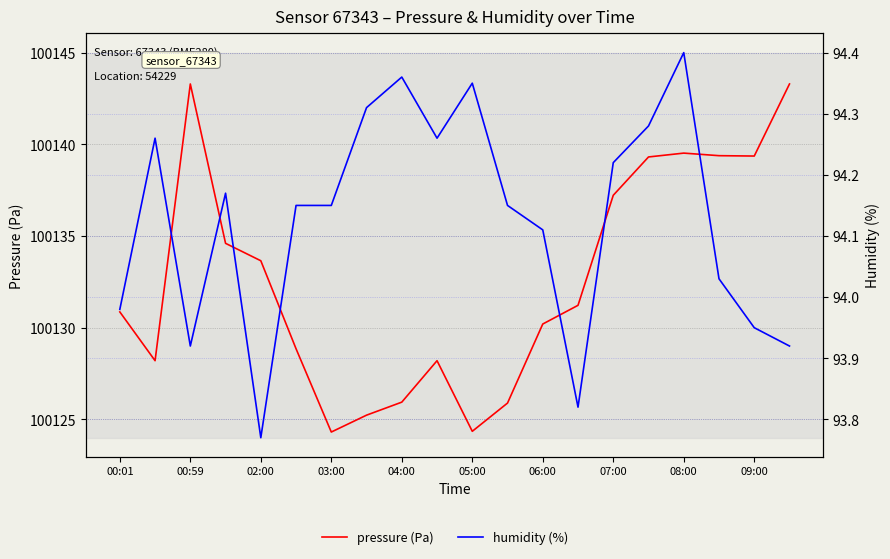

List the series in order of their overall mean, lowest first.

humidity (%), pressure (Pa)